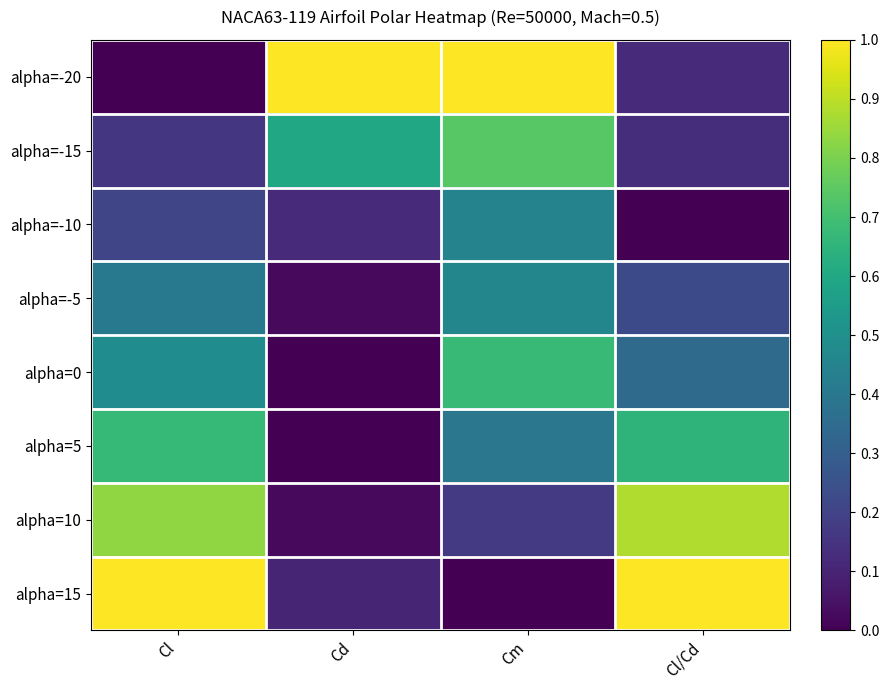

List the series in order of their peak value, highest first.

alpha=-20, alpha=15, alpha=10, alpha=-15, alpha=0, alpha=5, alpha=-5, alpha=-10